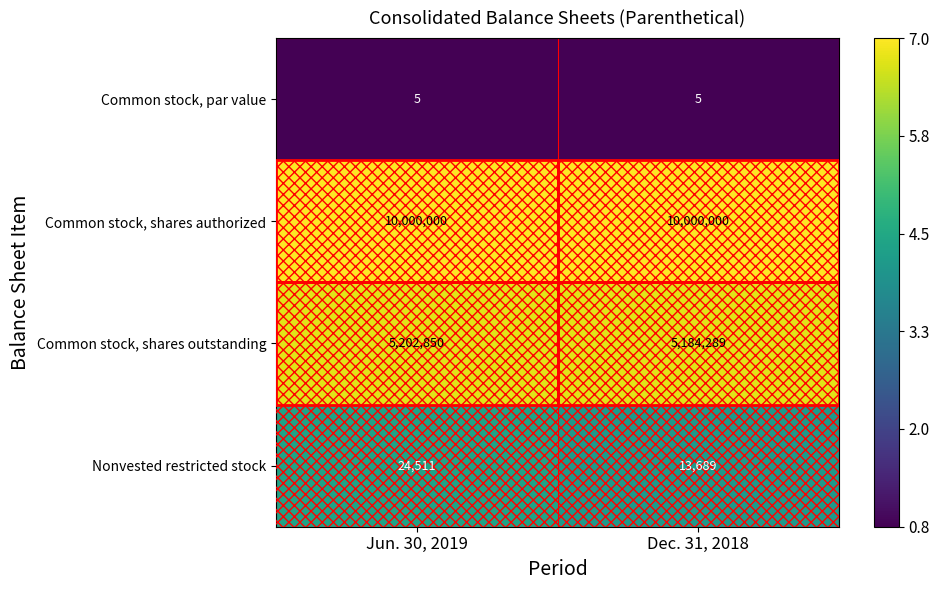

Rank the series by their maximum value, from highest to lowest.

Common stock, shares authorized, Common stock, shares outstanding, Nonvested restricted stock, Common stock, par value